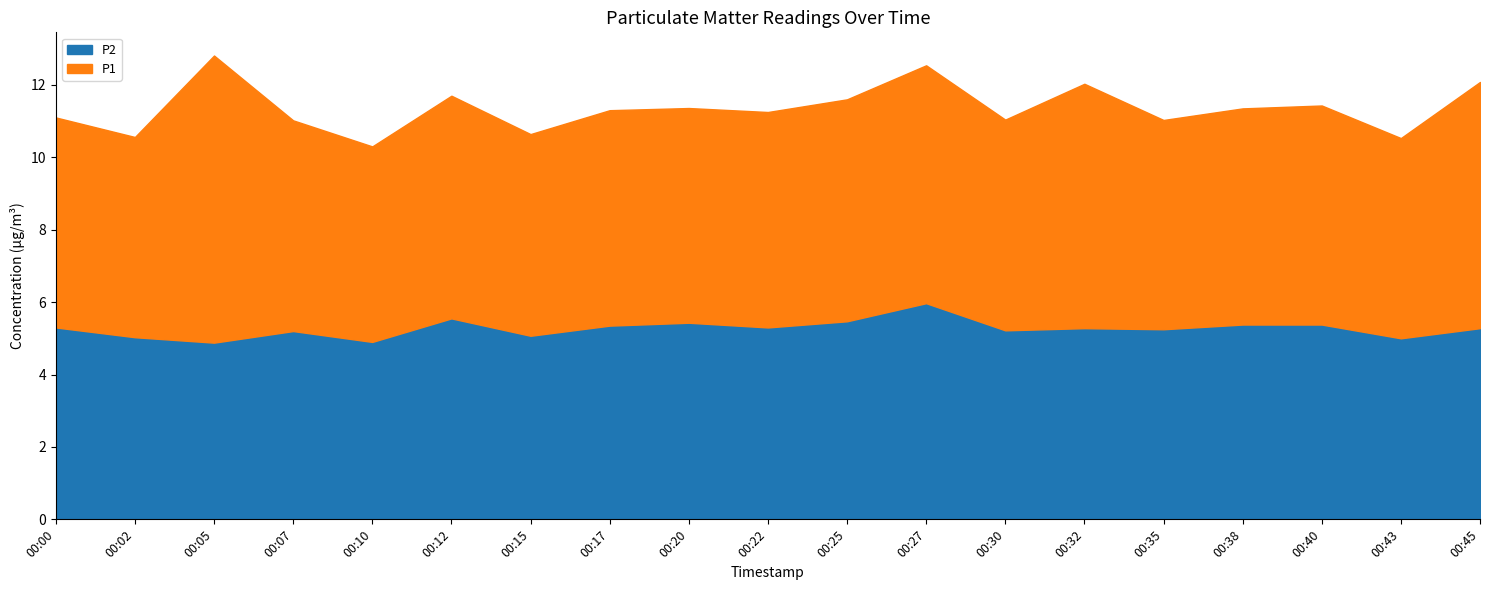

In P2, how many points are higher than both neighbors (excluding endpoints)?

5